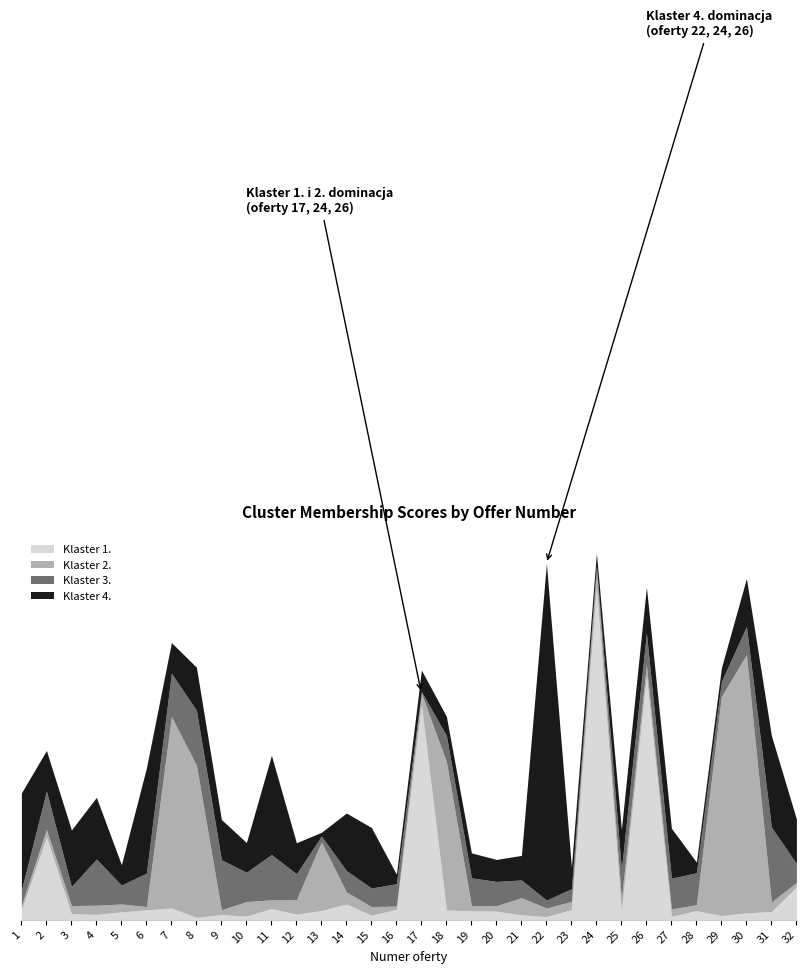

In Klaster 4., how many points are higher than both neighbors (excluding endpoints)?

10